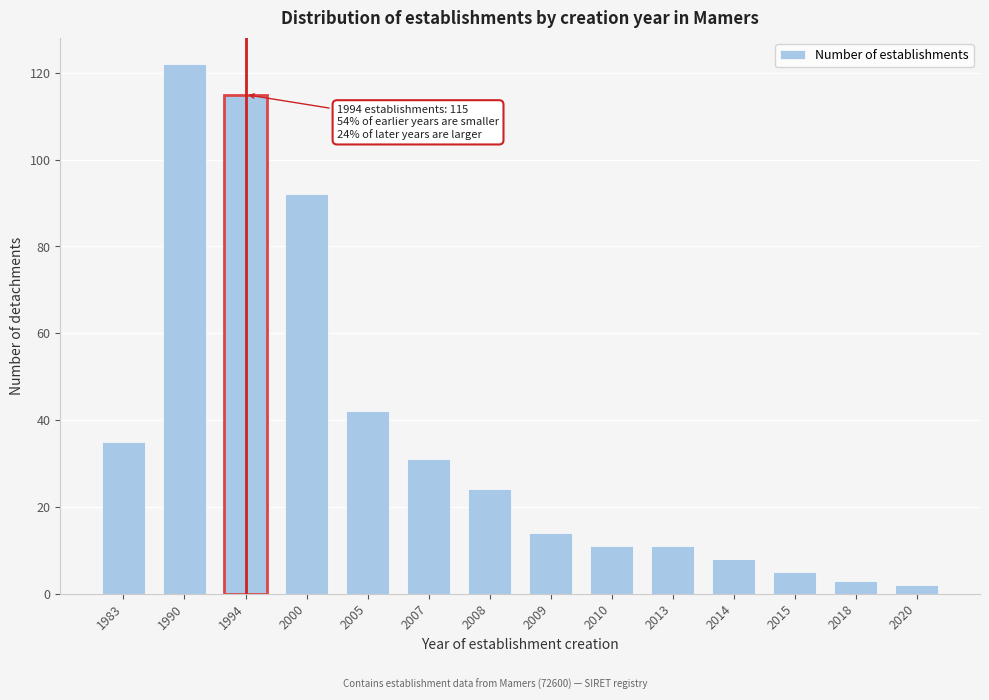

Reading left to right, transcribe all the data shown in this chart.

1983=35	1990=122	1994=115	2000=92	2005=42	2007=31	2008=24	2009=14	2010=11	2013=11	2014=8	2015=5	2018=3	2020=2